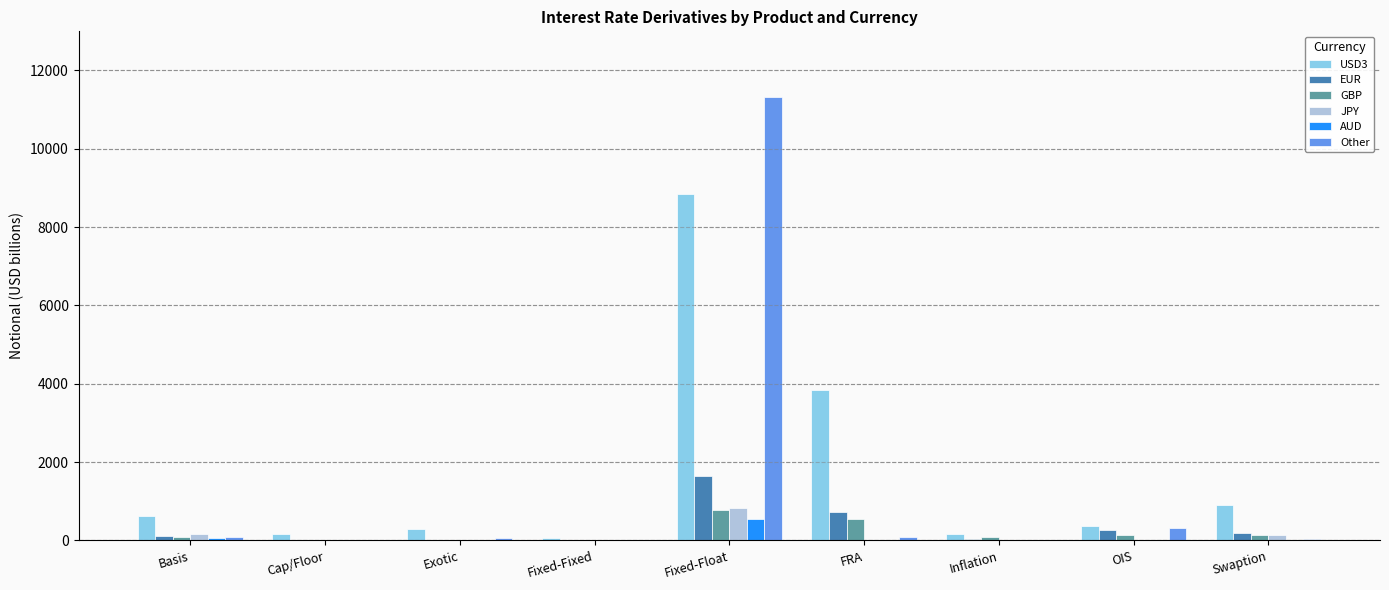

At which category does the chart reach its peak across all series?

Fixed-Float